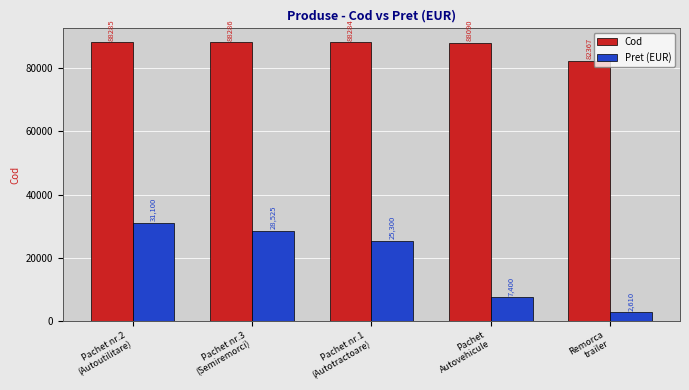

Are the bars horizontal?

No